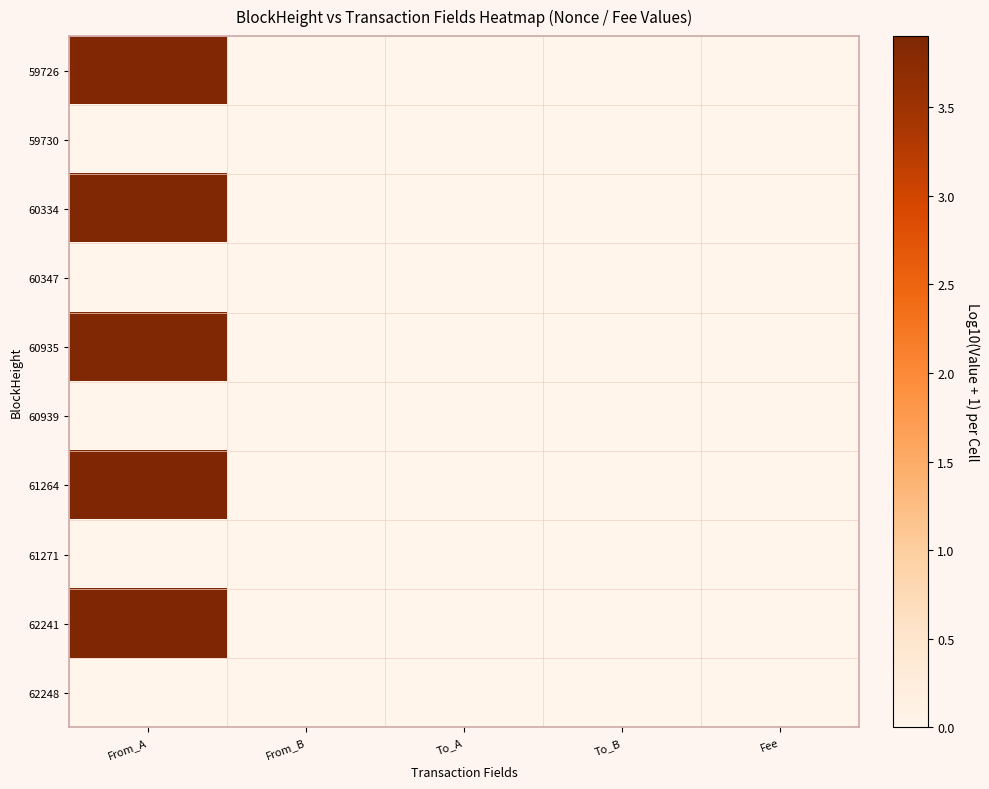

Rank the series by their maximum value, from highest to lowest.

62241, 61264, 60935, 60334, 59726, 59730, 60347, 60939, 61271, 62248